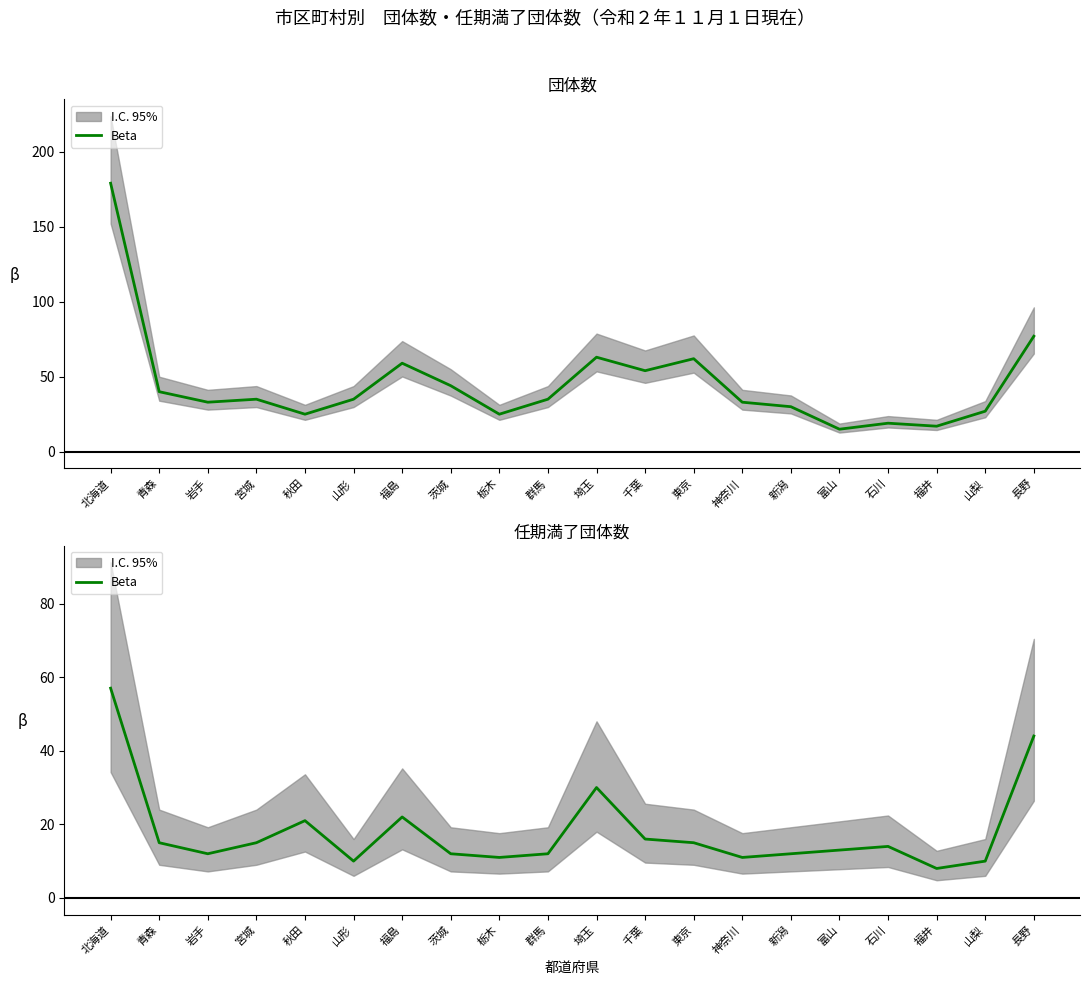

List the labels in order of value, smallest first.

福井, 山形, 山梨, 栃木, 神奈川, 岩手, 茨城, 群馬, 新潟, 富山, 石川, 青森, 宮城, 東京, 千葉, 秋田, 福島, 埼玉, 長野, 北海道